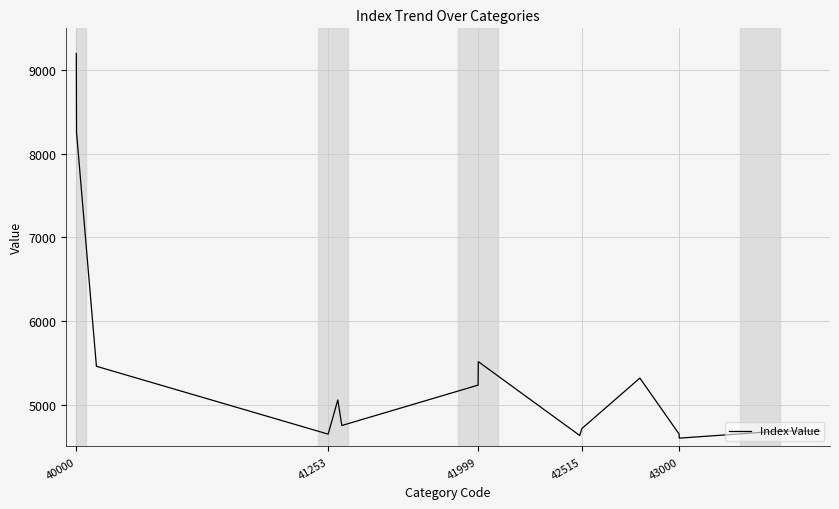

What is the sum of all values?

81400.5